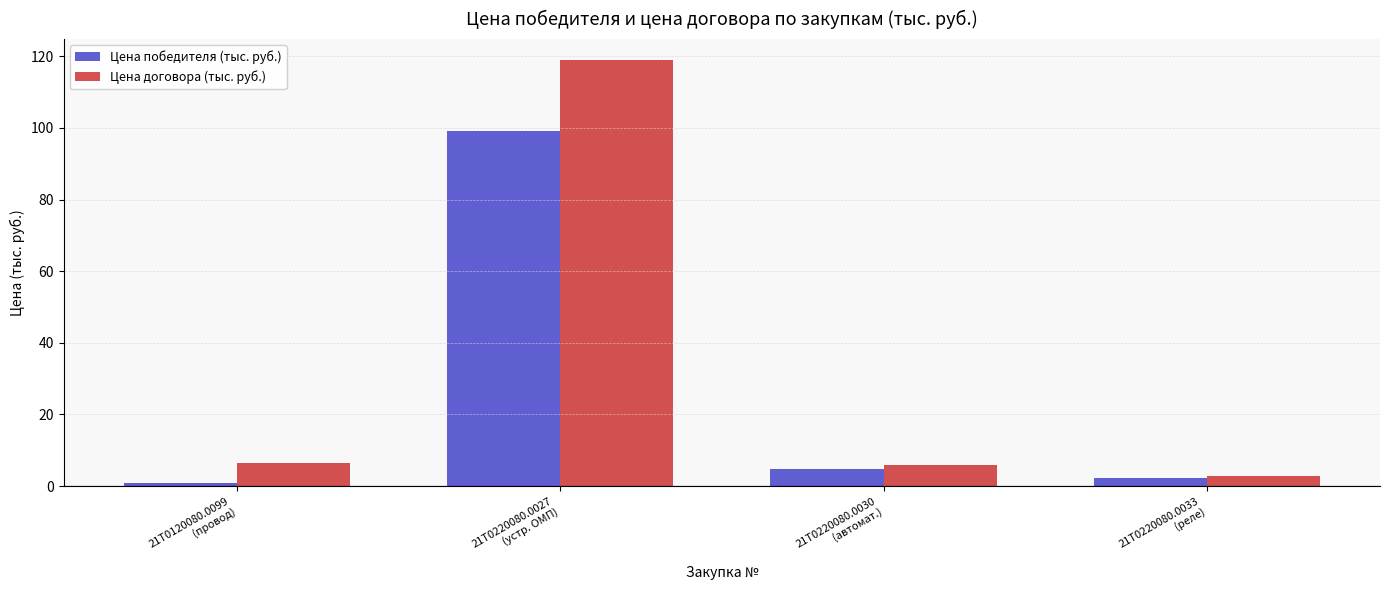

Rank the series by their maximum value, from lowest to highest.

Цена победителя (тыс. руб.), Цена договора (тыс. руб.)